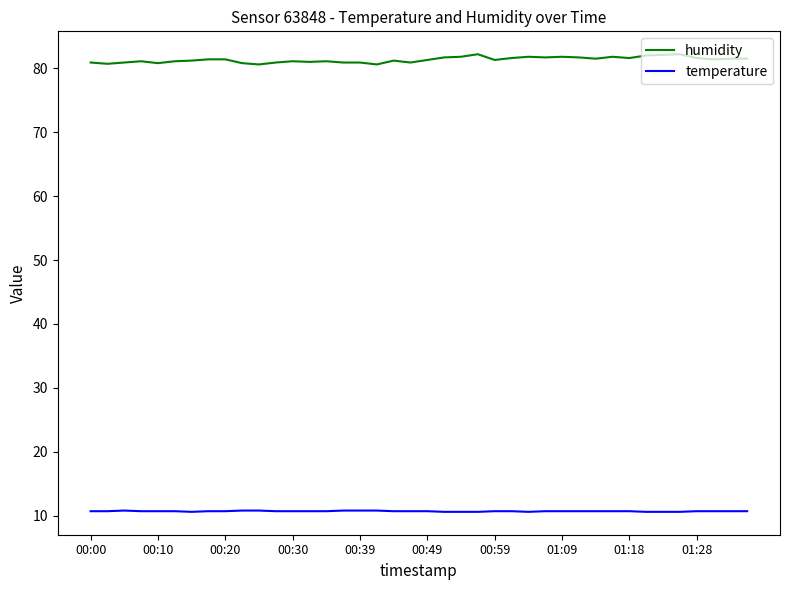

What is the maximum value shown in the chart?

82.2